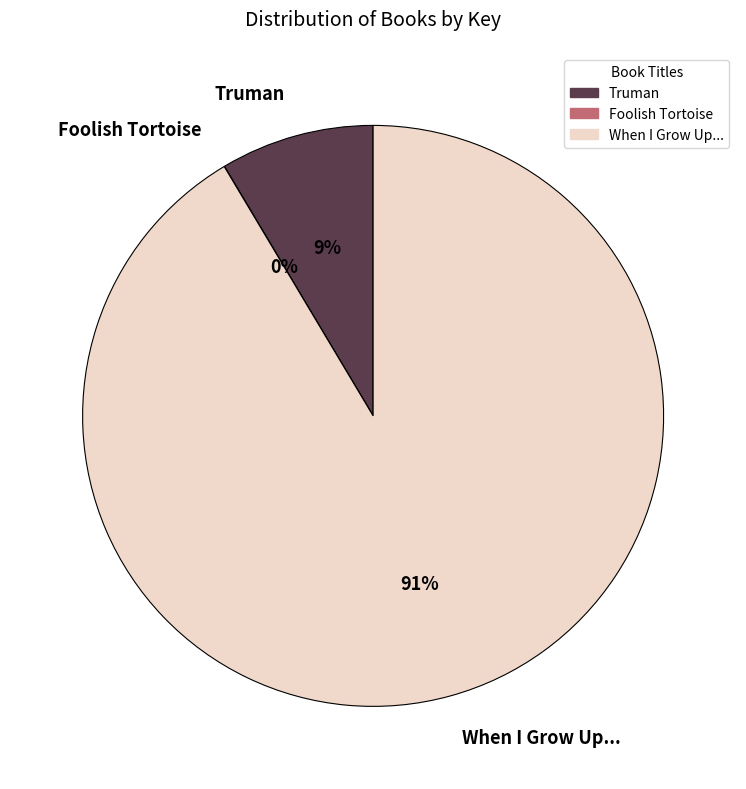

Does When I Grow Up... represent more than half of the total?

Yes